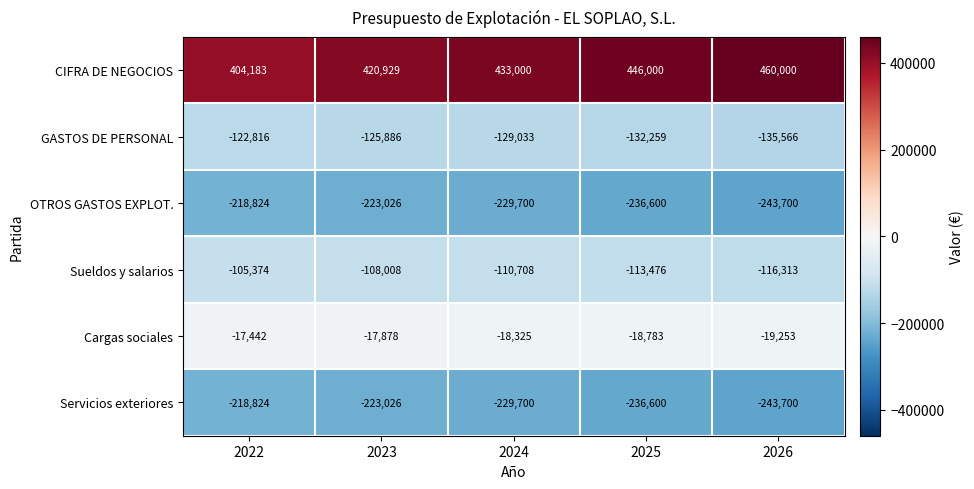

What is the total value across all series at 2024?

-284466